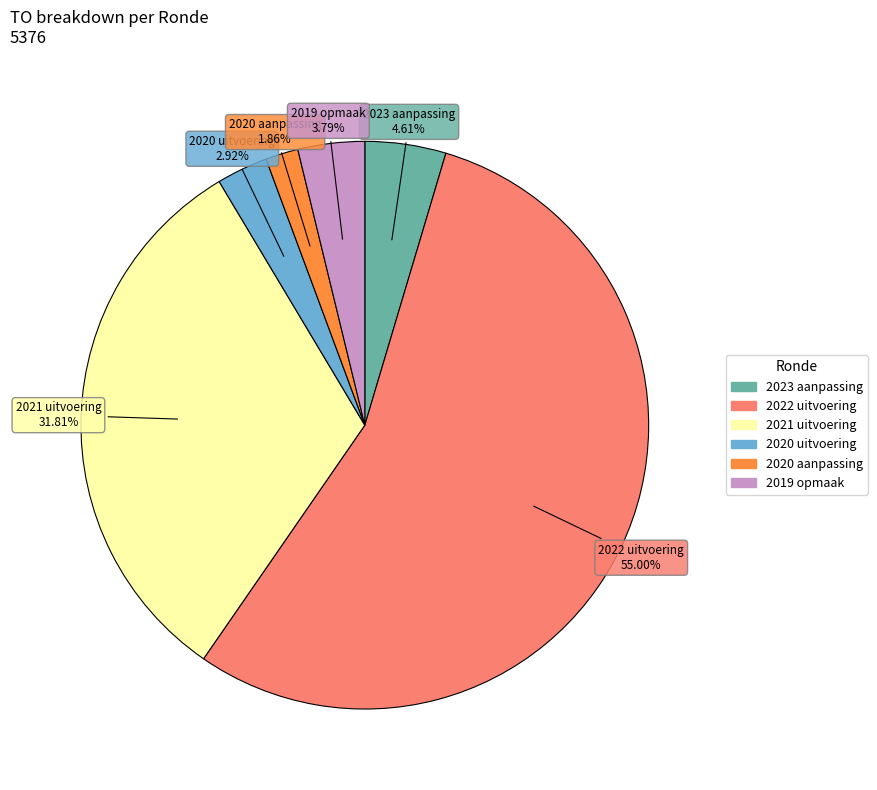

The 2020 uitvoering slice represents 3% of the pie. True or false?

True